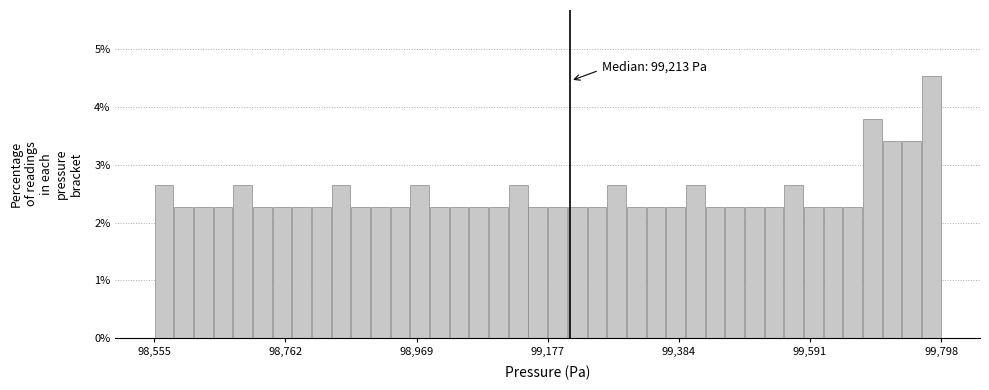

Around what value on the x-axis is the tallest bar? Give the approximate position of its centre, as read against the axis.

99800